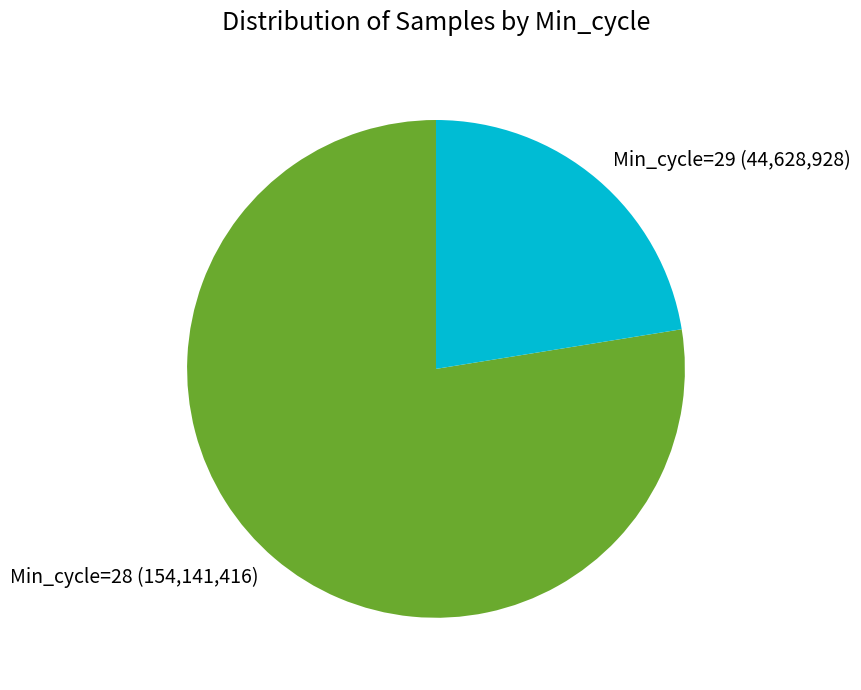

Combined, do Min_cycle=29 (44,628,928) and Min_cycle=28 (154,141,416) account for over 50%?

Yes